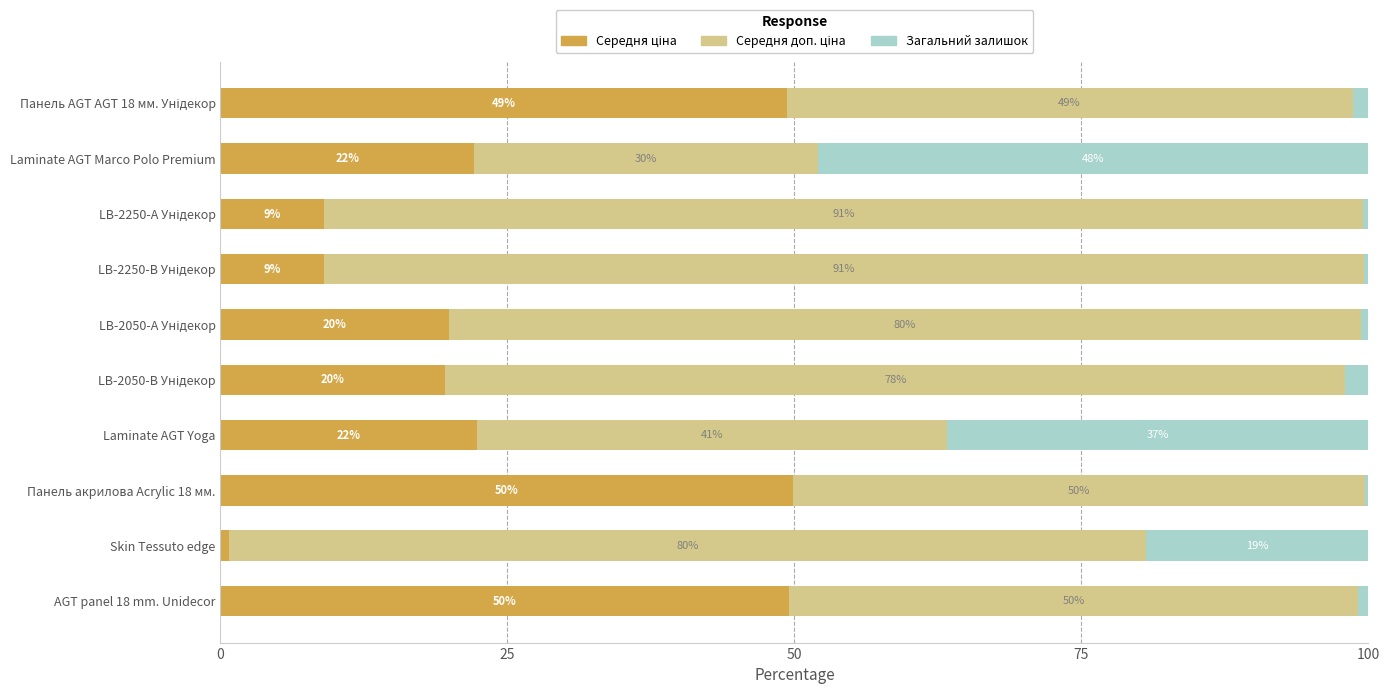

What is the total value across all series at Laminate AGT Yoga?

100.0